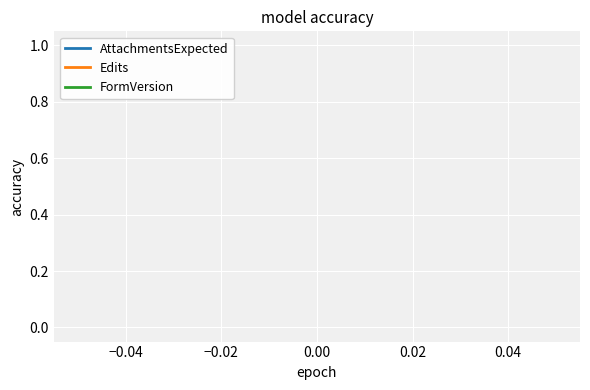

How many data points does each series have?

3